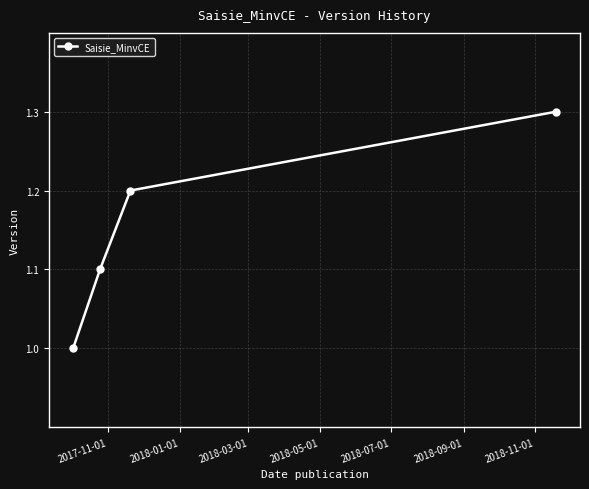

Reading left to right, list all the values displayed in this chart.

1.0	1.1	1.2	1.3